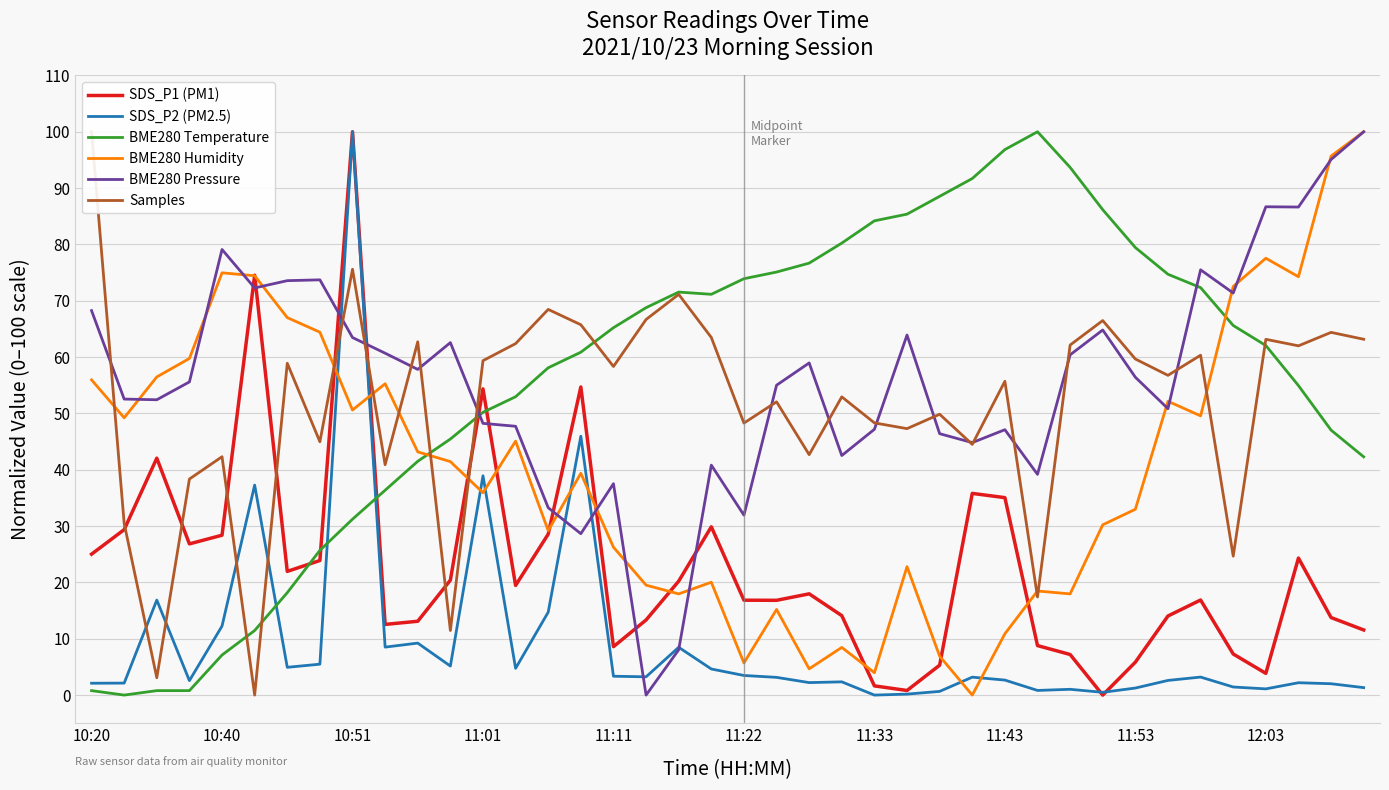

The value of BME280 Temperature at 31 is 86.2. True or false?

True